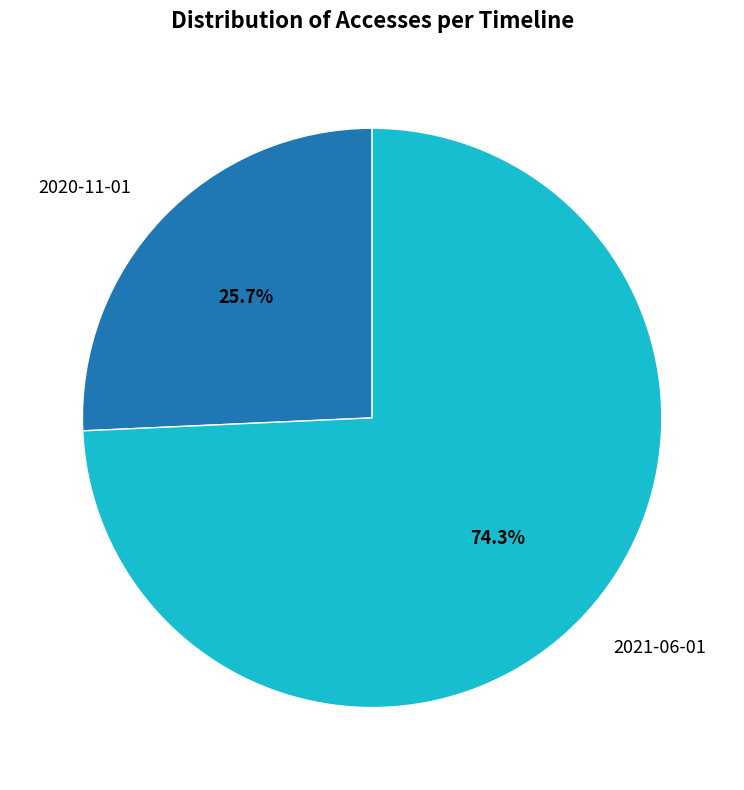

Is it true that 2021-06-01 is 62% of the pie?

False